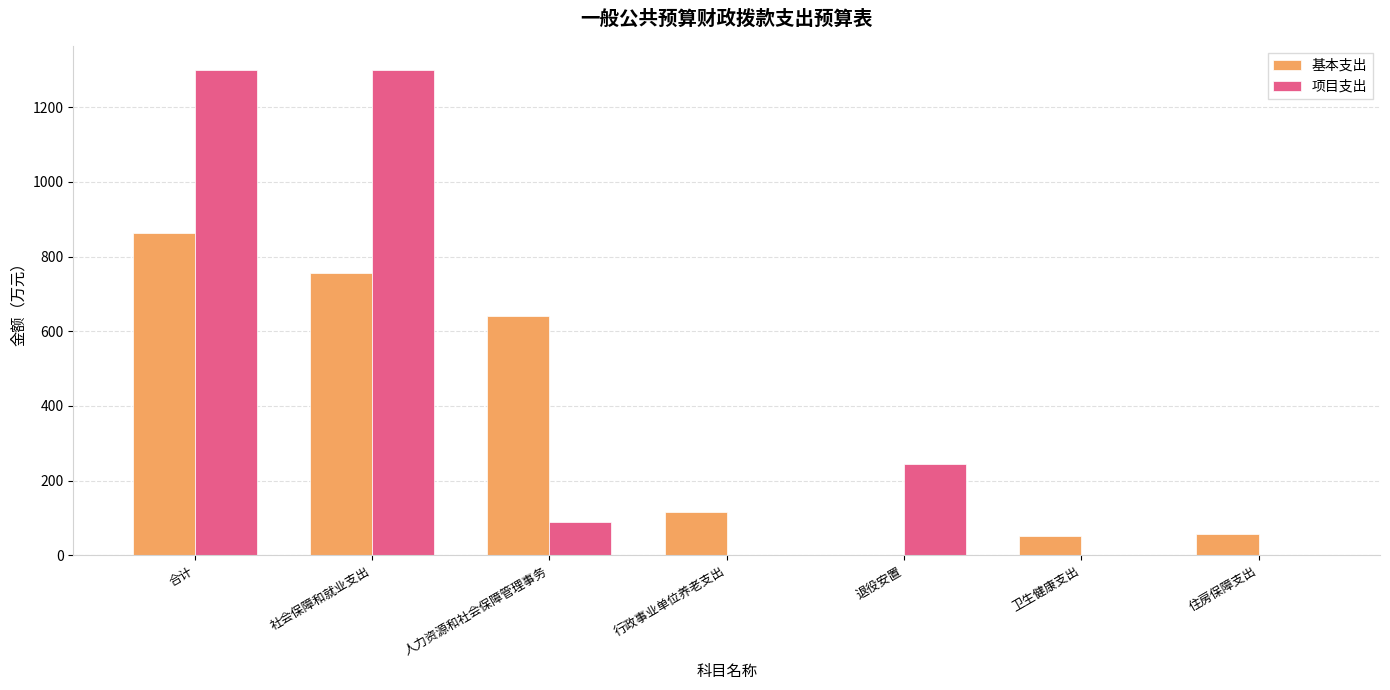

How many groups of bars are there?

7